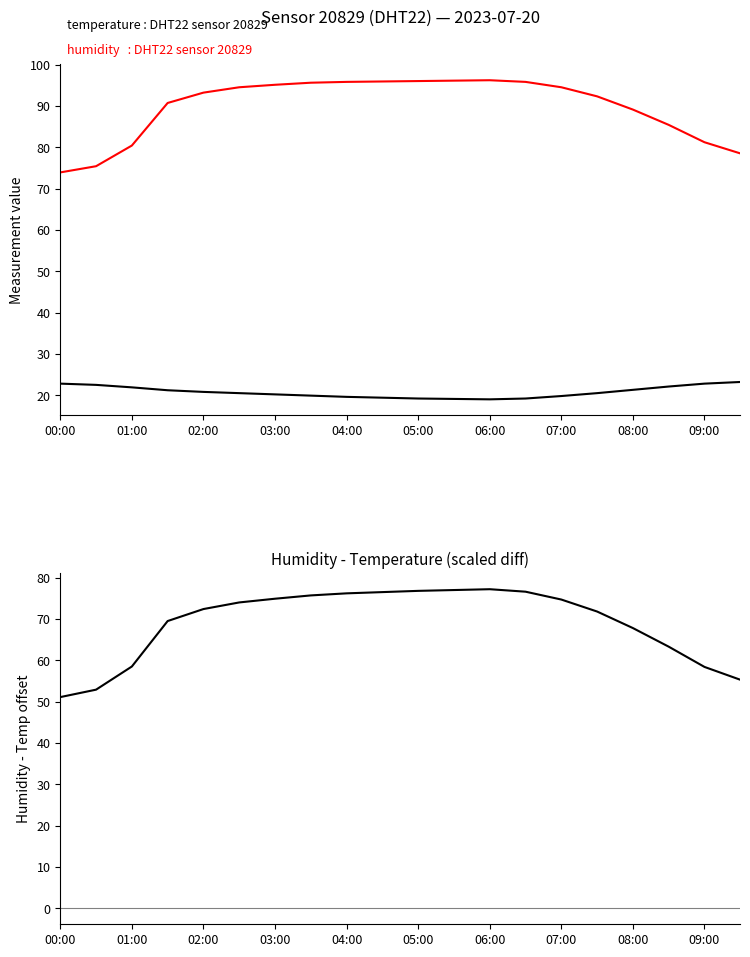

Which series changed the most between 03:00 and 14?

humidity - temperature